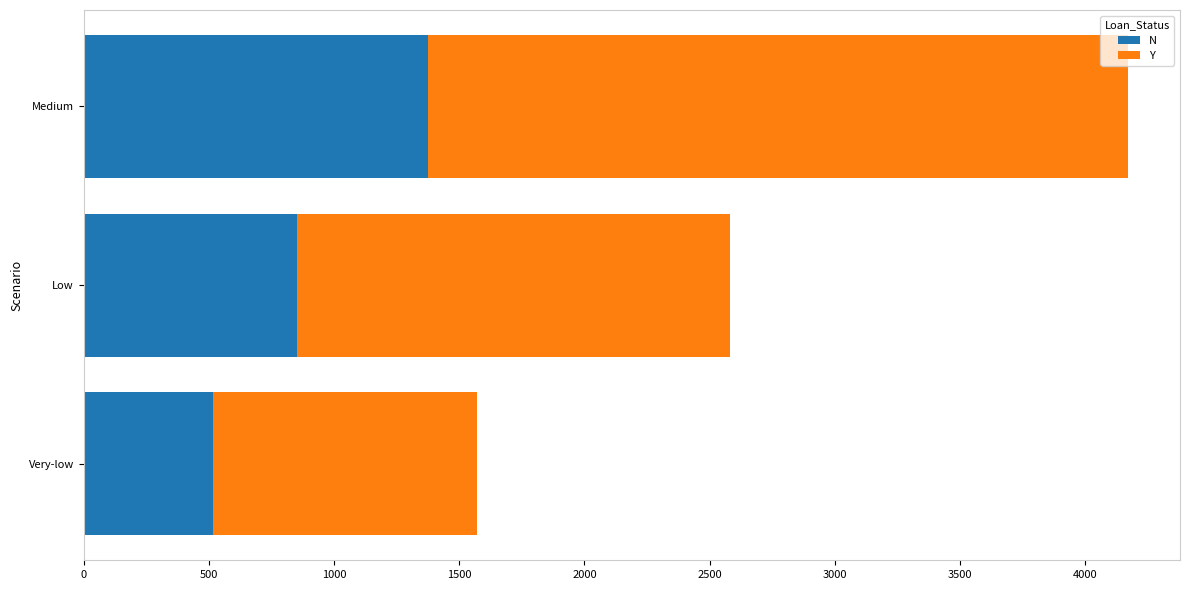

The value of N at Medium is 1376.1. True or false?

True